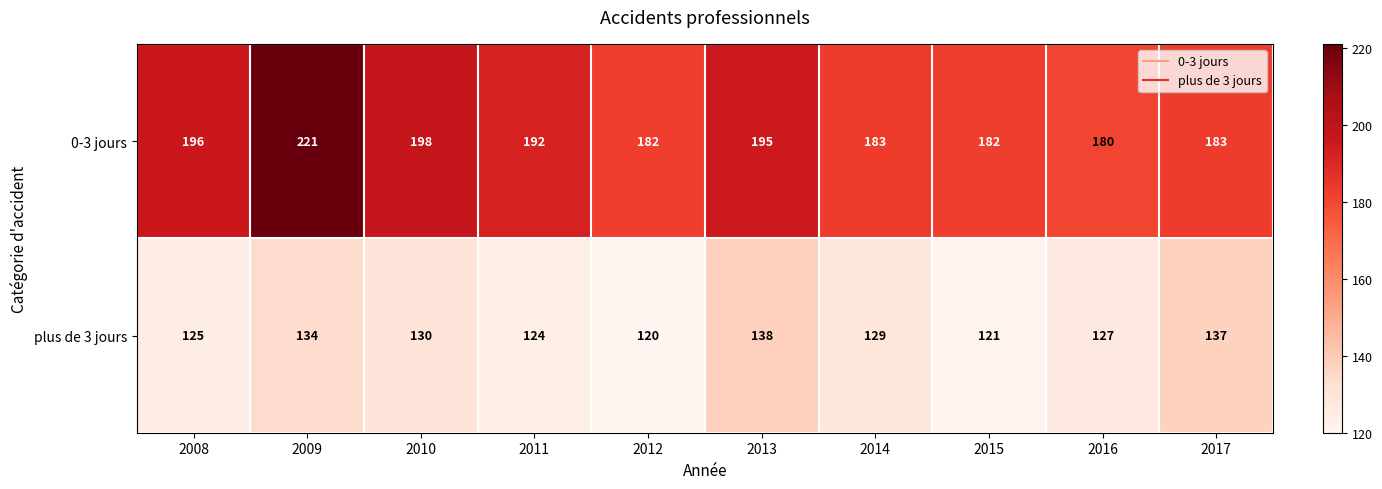

Rank the series at 2014 from lowest to highest value.

plus de 3 jours, 0-3 jours